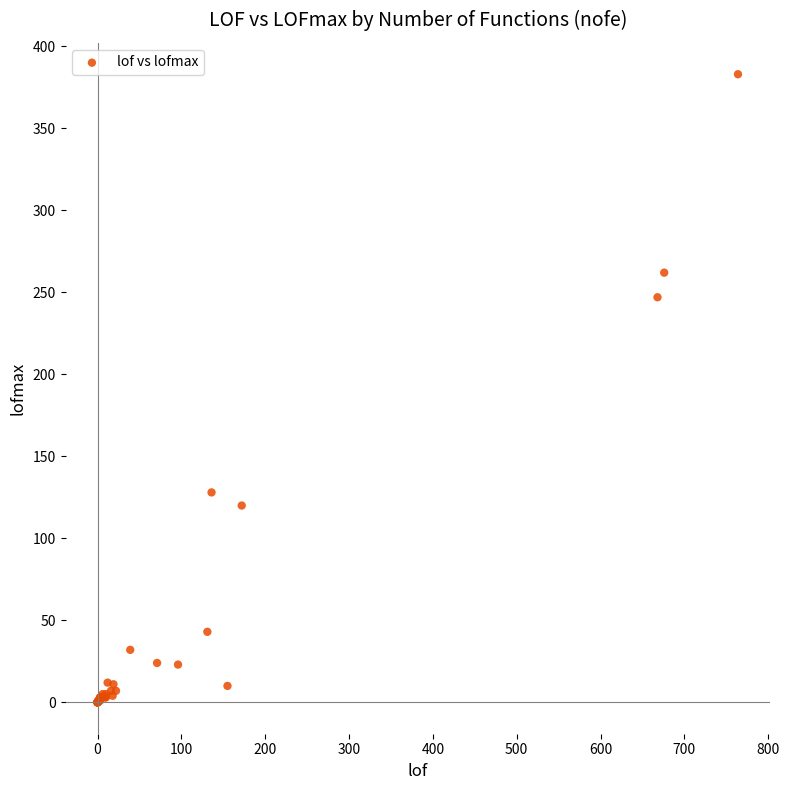

What Y value in the scatter plot is closest to 191?

247